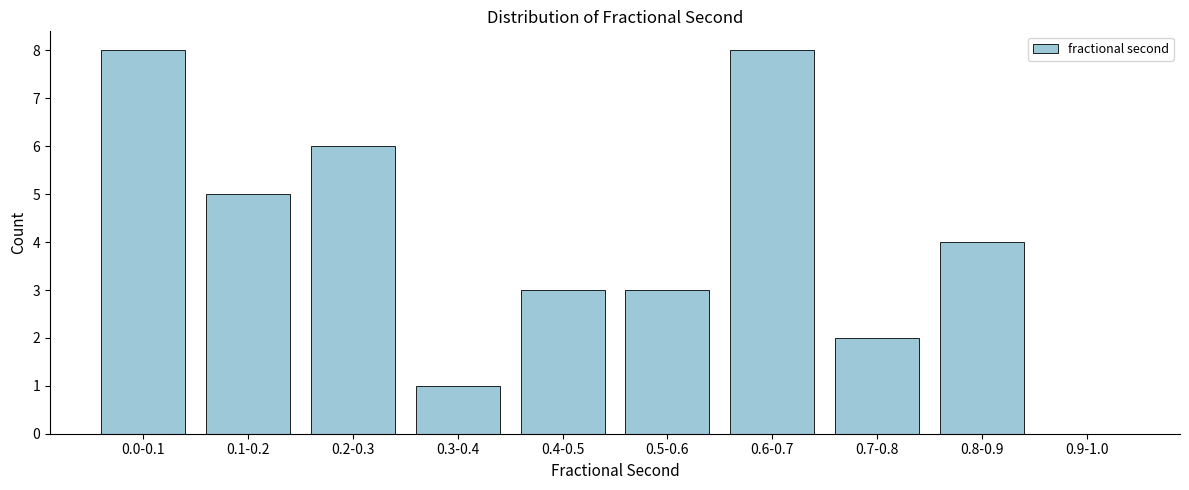

Reading left to right, transcribe all the data shown in this chart.

0.0-0.1=8	0.1-0.2=5	0.2-0.3=6	0.3-0.4=1	0.4-0.5=3	0.5-0.6=3	0.6-0.7=8	0.7-0.8=2	0.8-0.9=4	0.9-1.0=0